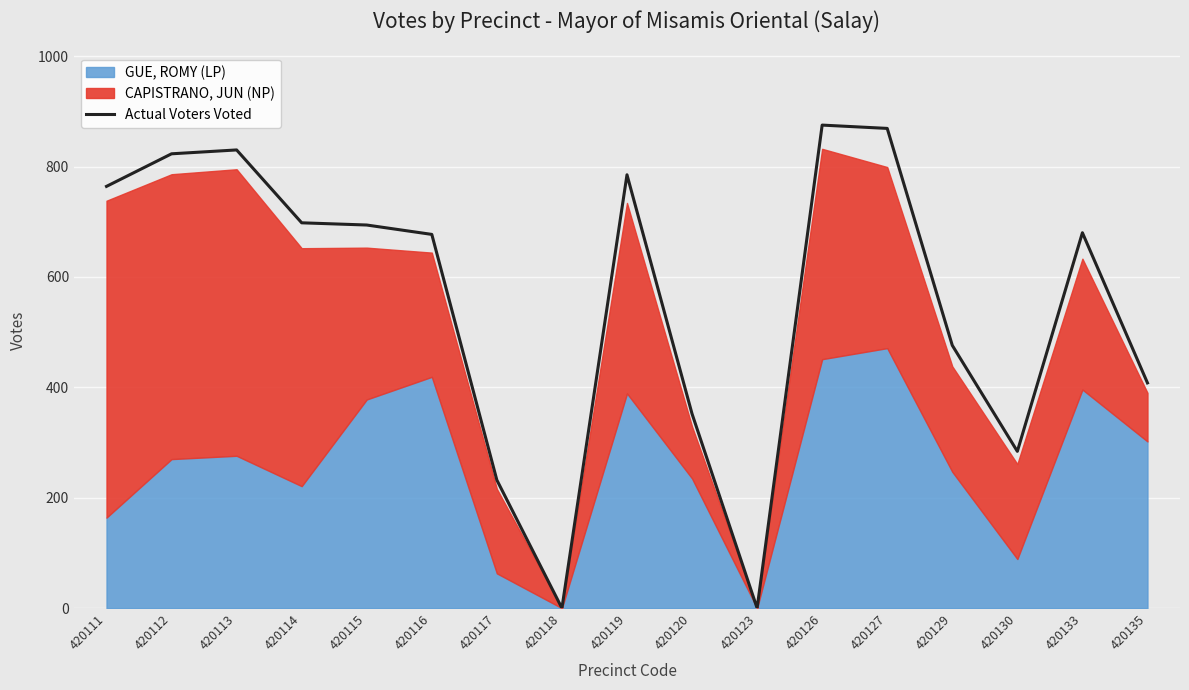

Which has a higher value, 420111 or 420133?

420111